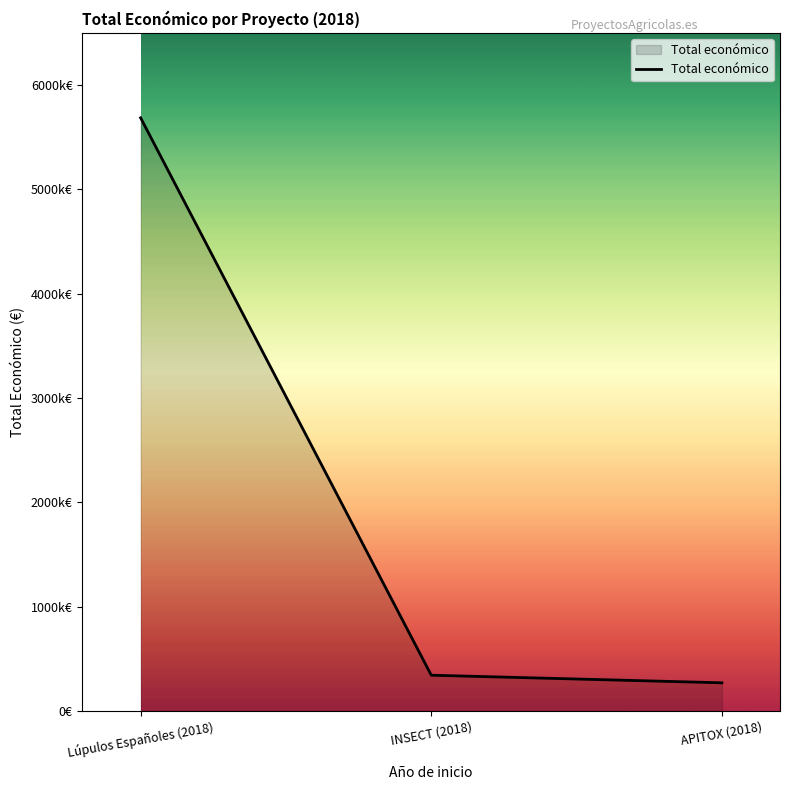

Does the chart display data point markers on the line(s)?

No